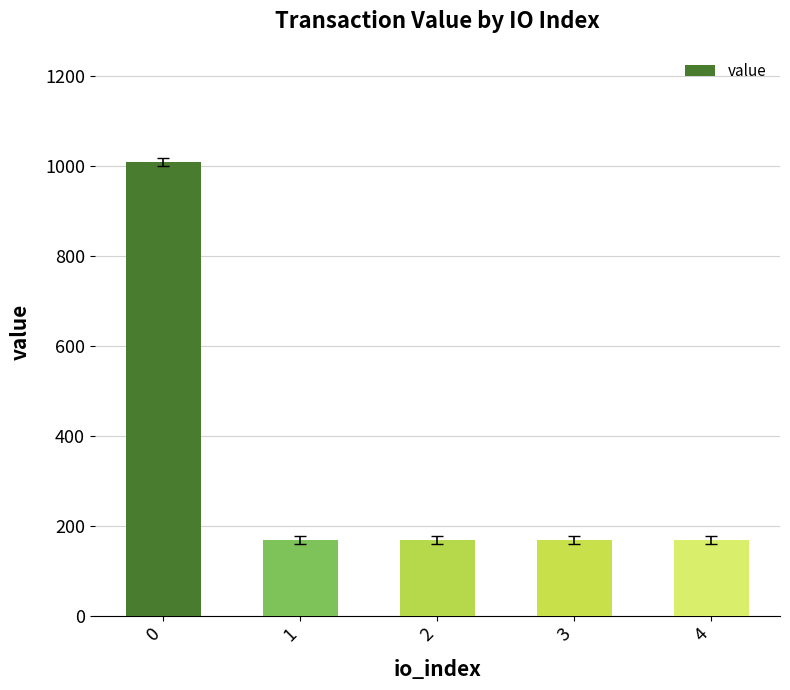

What is the value of the 4th bar from the left?

167.9